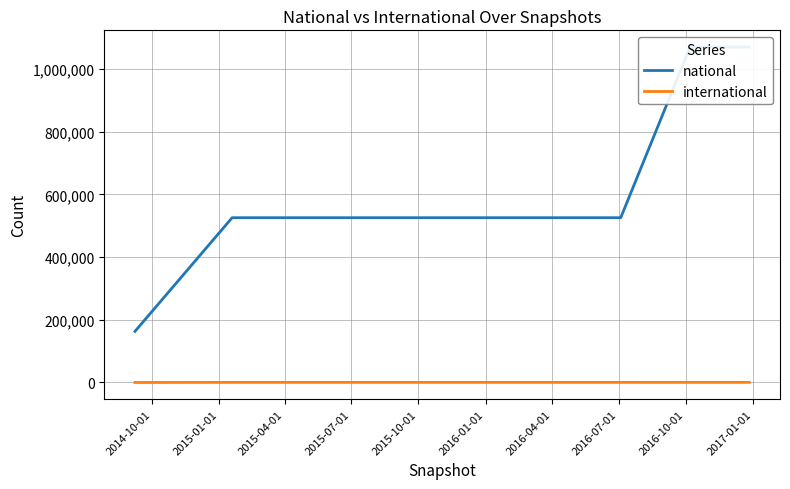

How many values in the international series exceed 383?

2